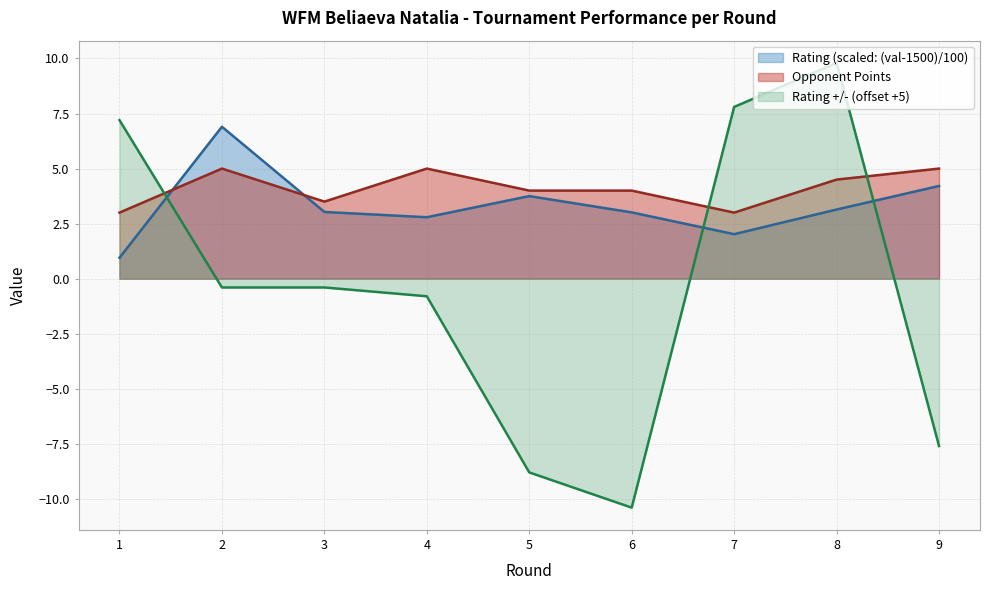

Where does the Rating +/- series first go above 0?

1